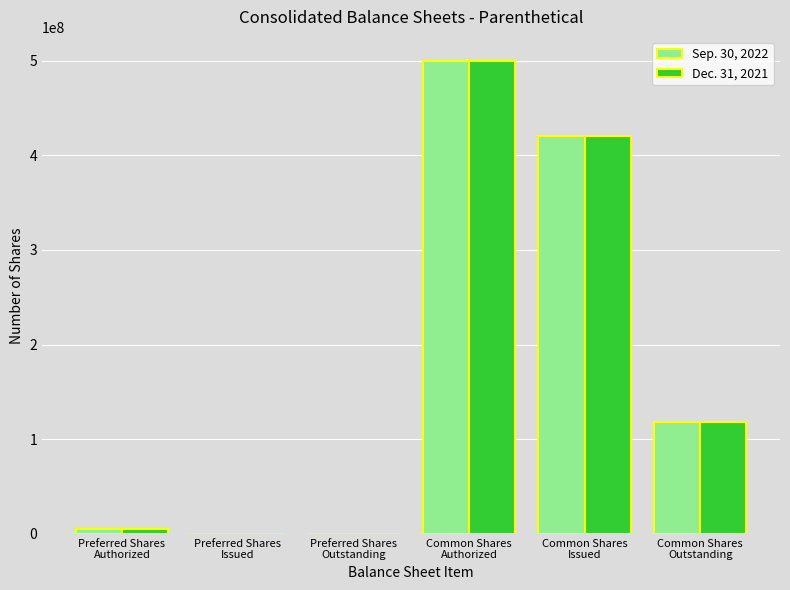

Is it true that Dec. 31, 2021 equals 117857623 at Common Shares
Outstanding?

True